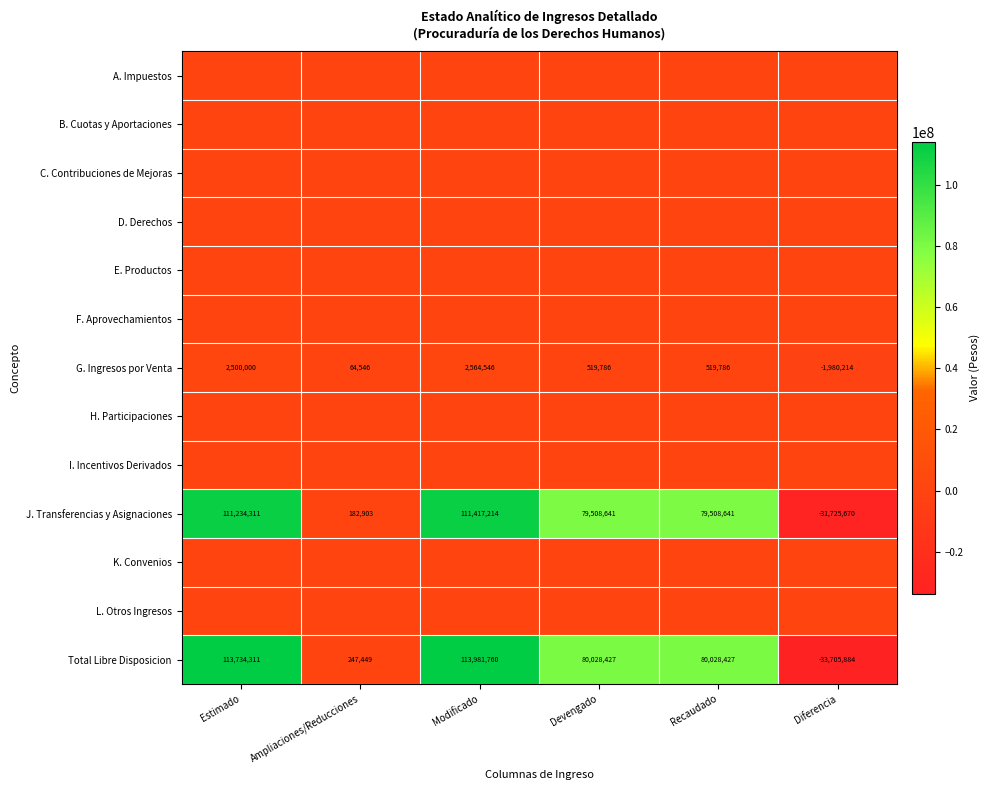

What is the difference between the highest and lowest values at Diferencia?

33705884.0